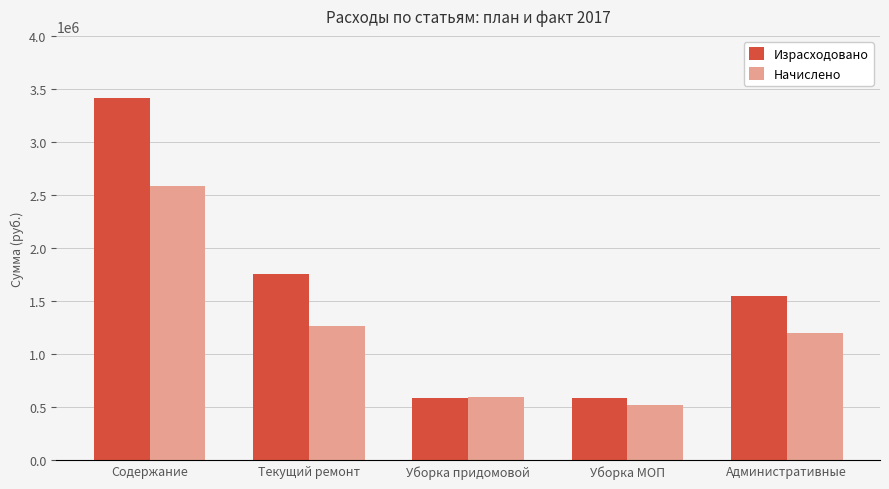

What are all the series names shown in the legend?

Израсходовано, Начислено